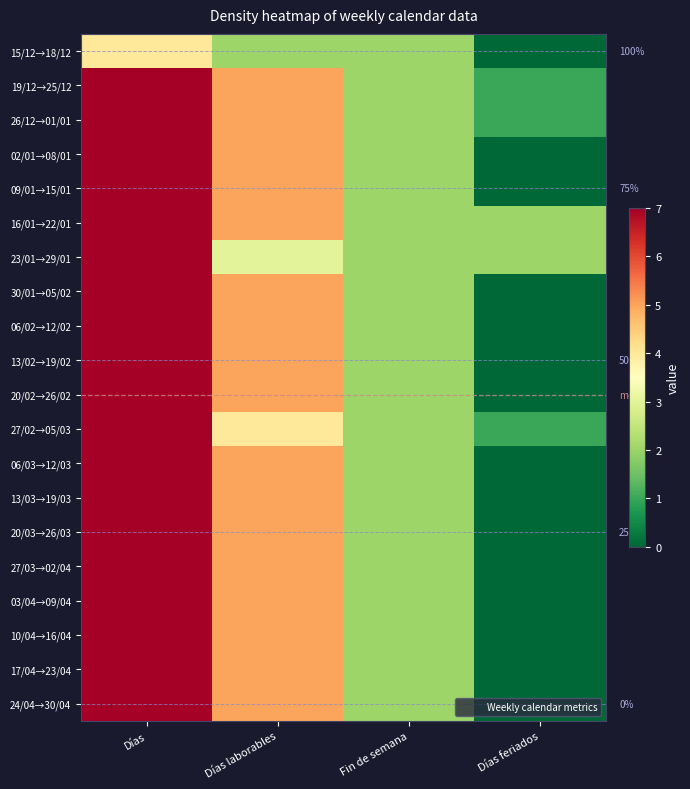

How many values in the 15/12→18/12 series exceed 2?

1